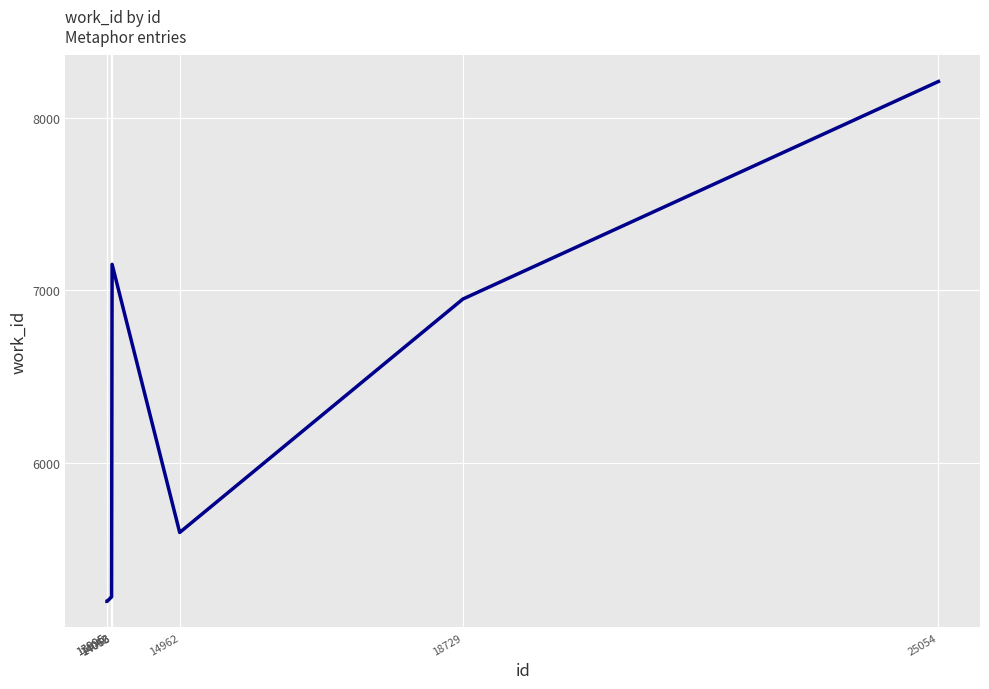

Which has a higher value, 14063 or 13996?

14063